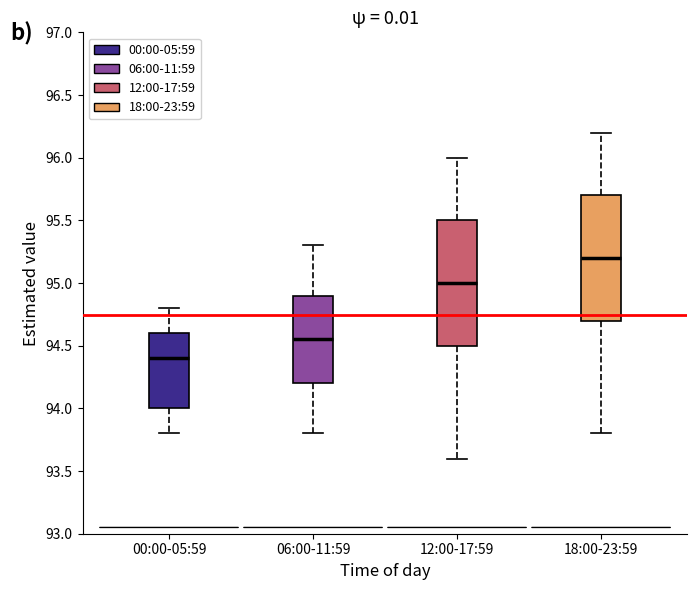

Reading left to right, transcribe this box plot: for each box, give where its median line is, the range the box spans, and where its two whiskers end, as read against the y-axis. The values are not printed on the chart, so give them approximately, as read against the axis.

00:00-05:59: median 94.40, box 94.00 to 94.60, whiskers 93.80 to 94.80
06:00-11:59: median 94.55, box 94.20 to 94.90, whiskers 93.80 to 95.30
12:00-17:59: median 95.00, box 94.50 to 95.50, whiskers 93.60 to 96.00
18:00-23:59: median 95.20, box 94.70 to 95.70, whiskers 93.80 to 96.20